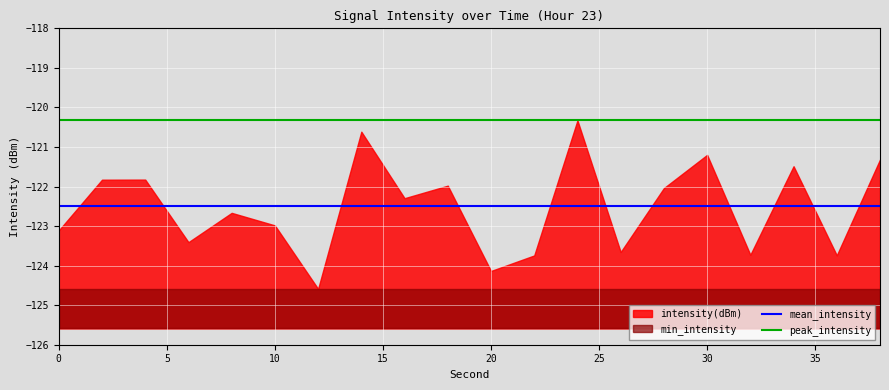

True or false: peak_intensity and mean_intensity cross at least once.

False